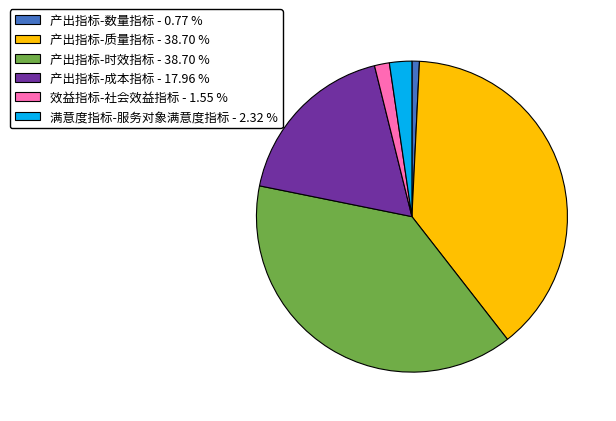

Which category has the smallest portion of the pie?

产出指标-数量指标